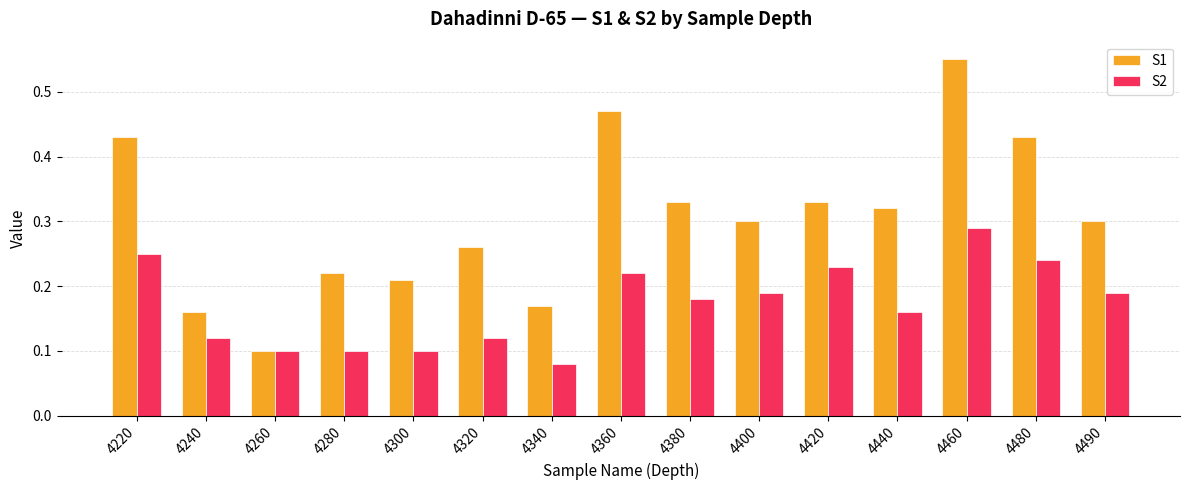

How many groups of bars are there?

15